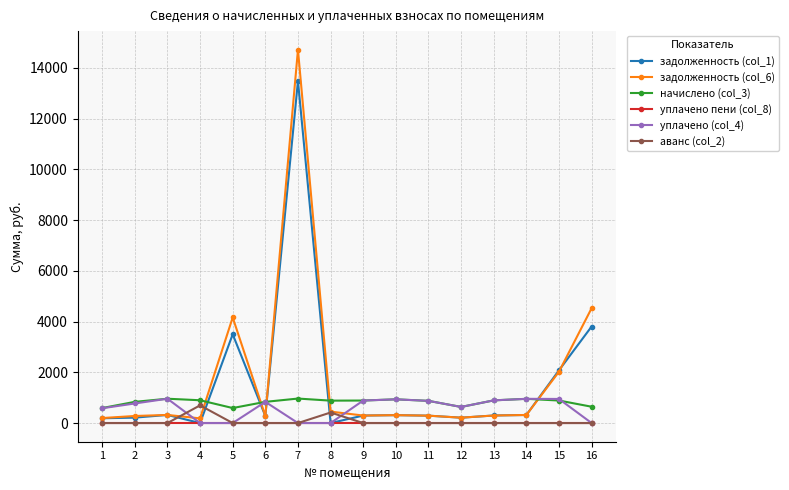

At which category is the sum across all series the highest?

7